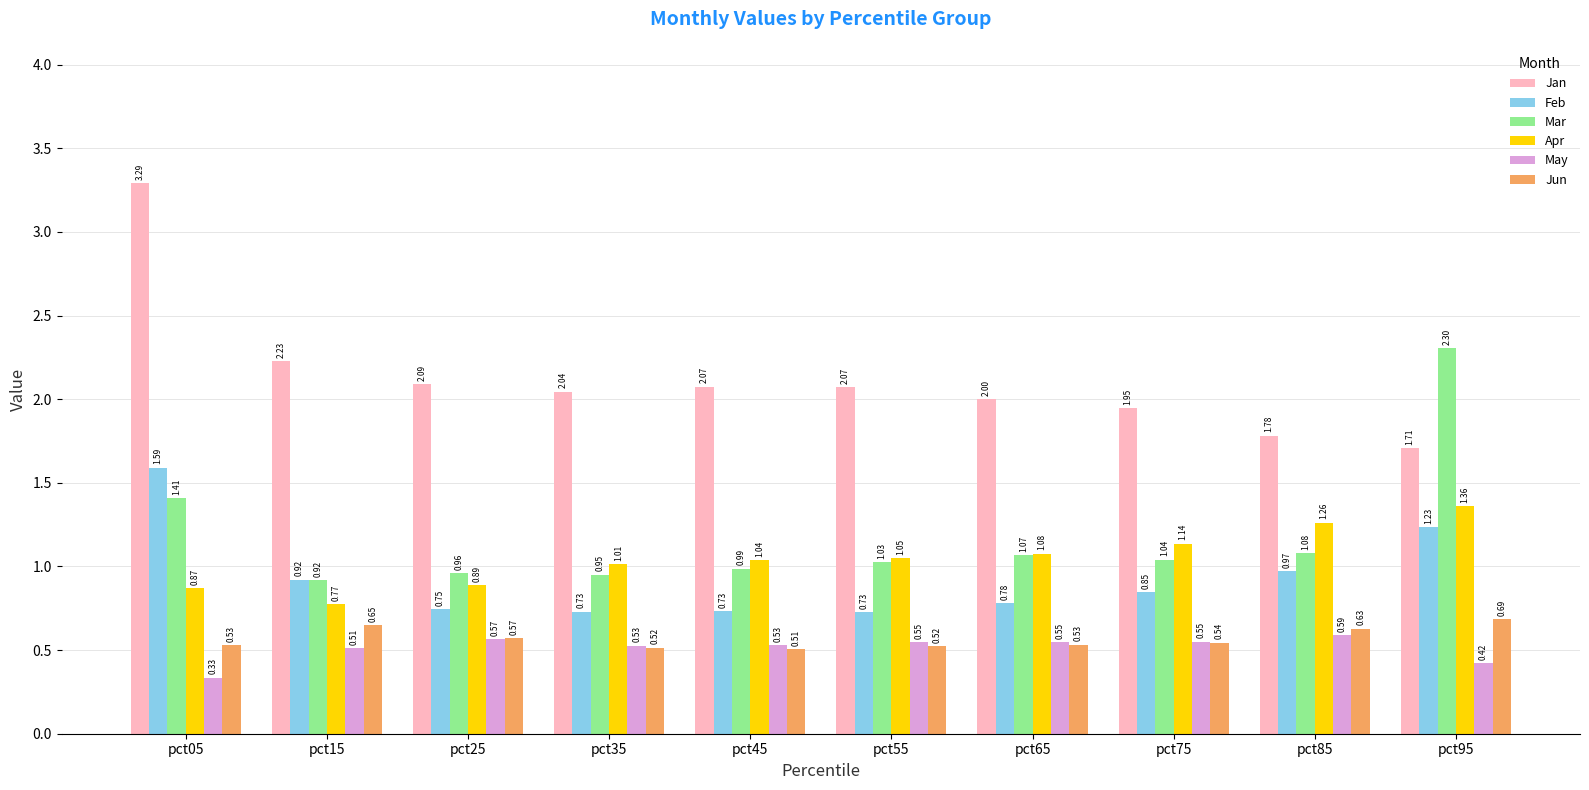

What is the sum of all Feb values?

9.3